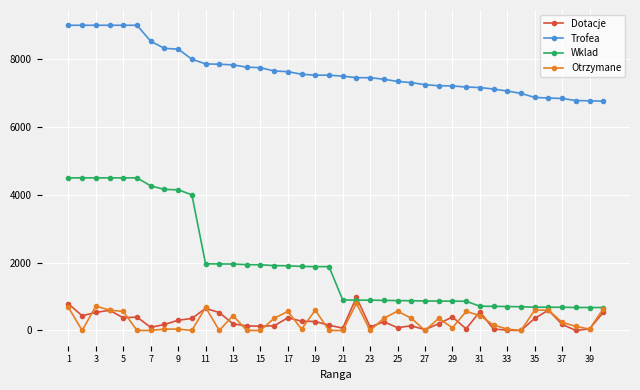

Which series has the largest range (max minus min)?

Wklad